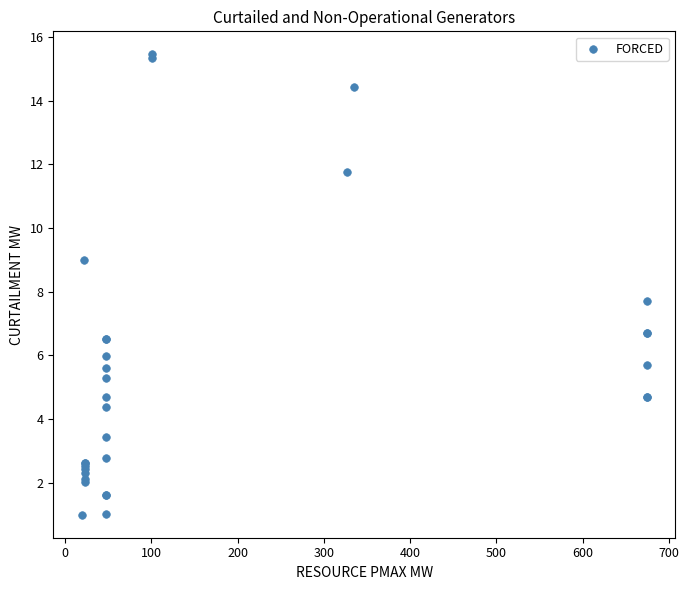

What Y value in the scatter plot is closest to 8?

7.7